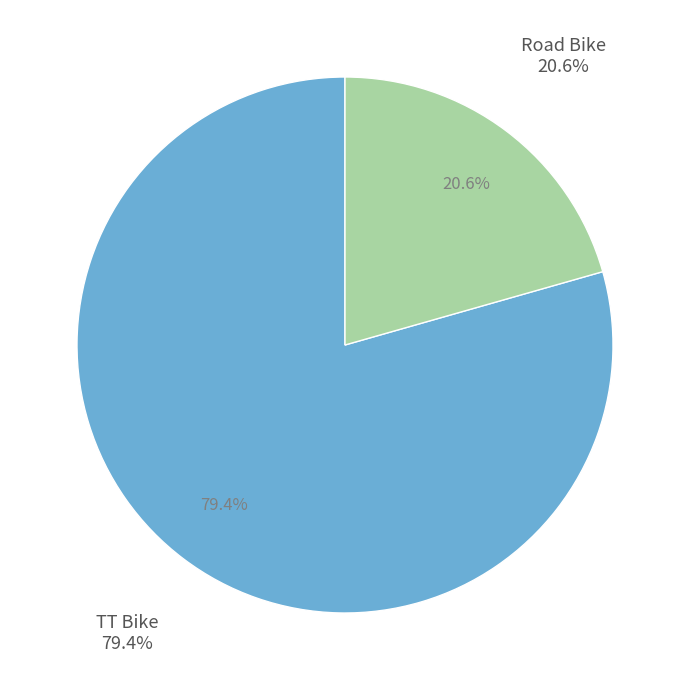

True or false: Road Bike accounts for 21% of the total.

True